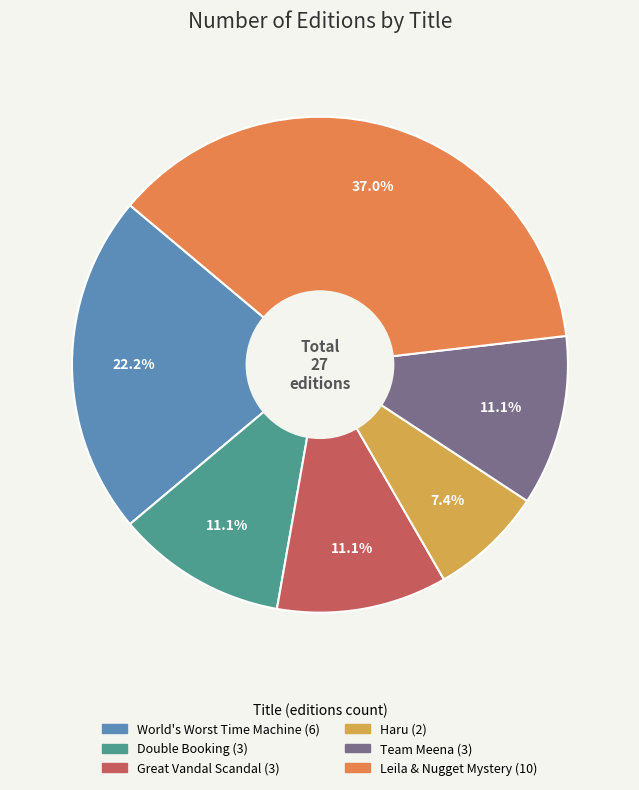

To the nearest percent, what portion does World's Worst Time Machine represent?

22%